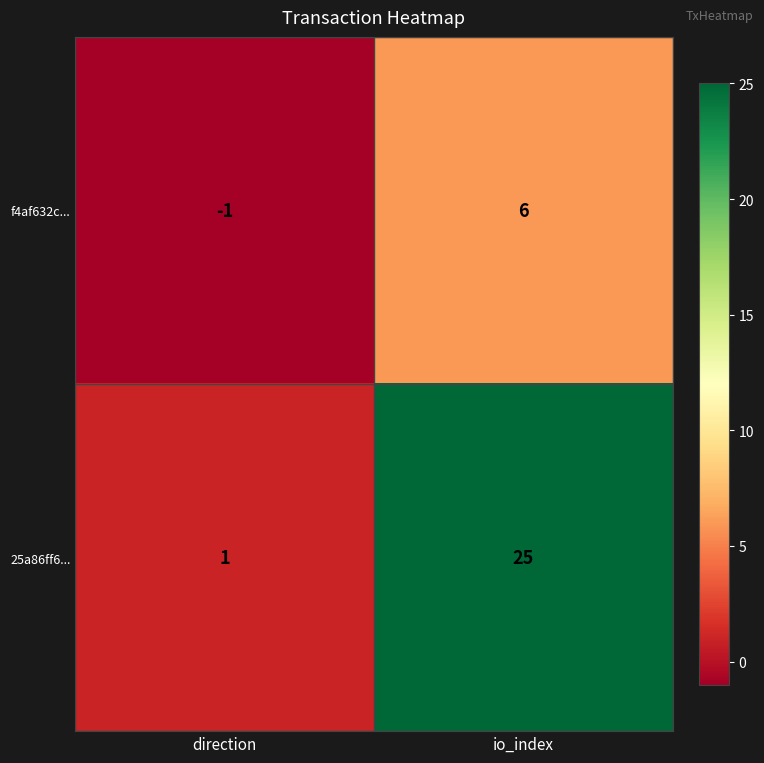

How many series are shown in this chart?

2